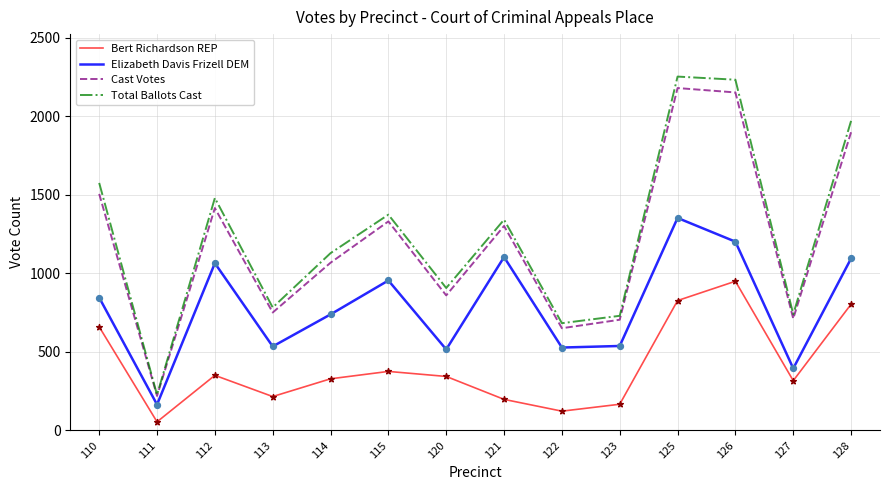

Which series has the largest total across all categories?

Total Ballots Cast